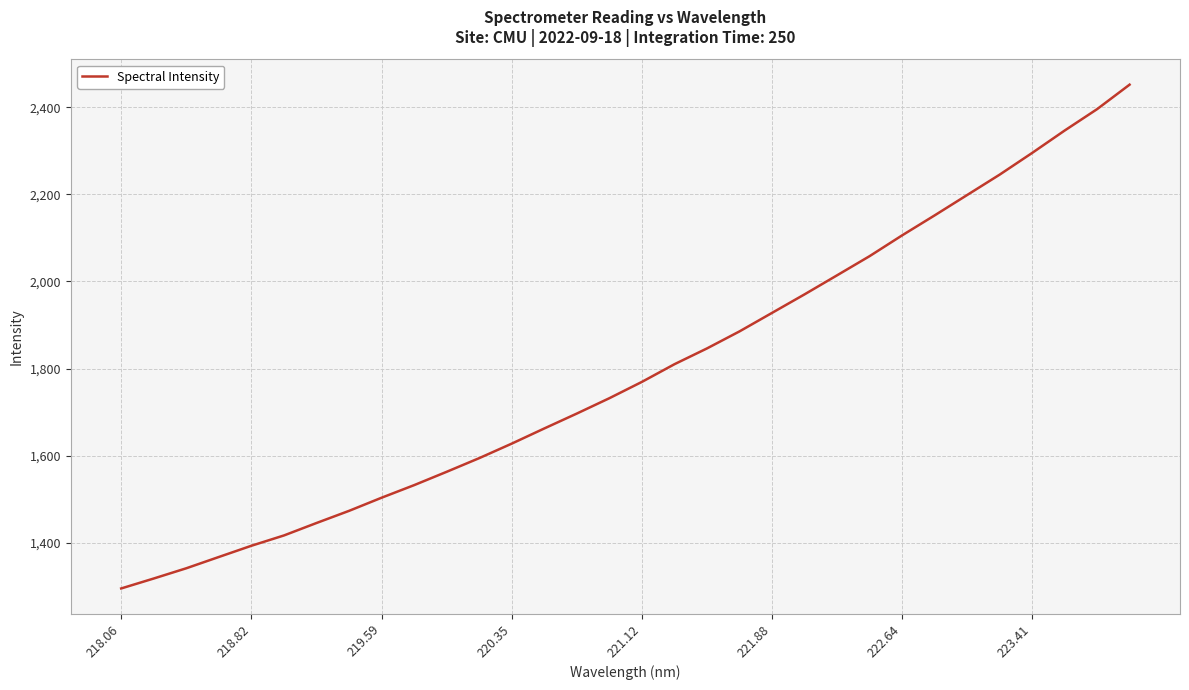

True or false: there are more than 0 points higher than both neighbors.

False